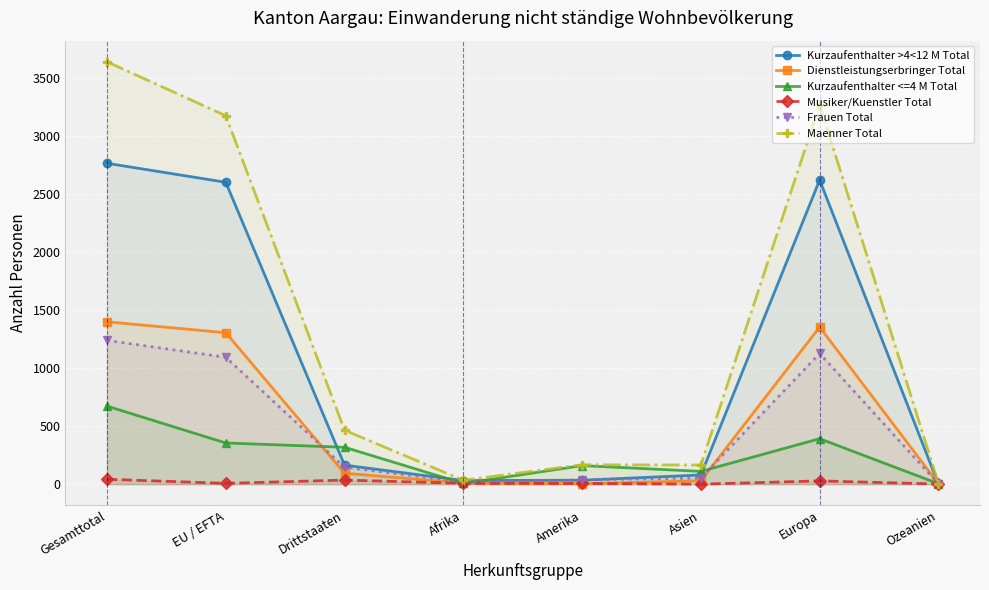

At which label is Maenner Total closest to 1823?

EU / EFTA